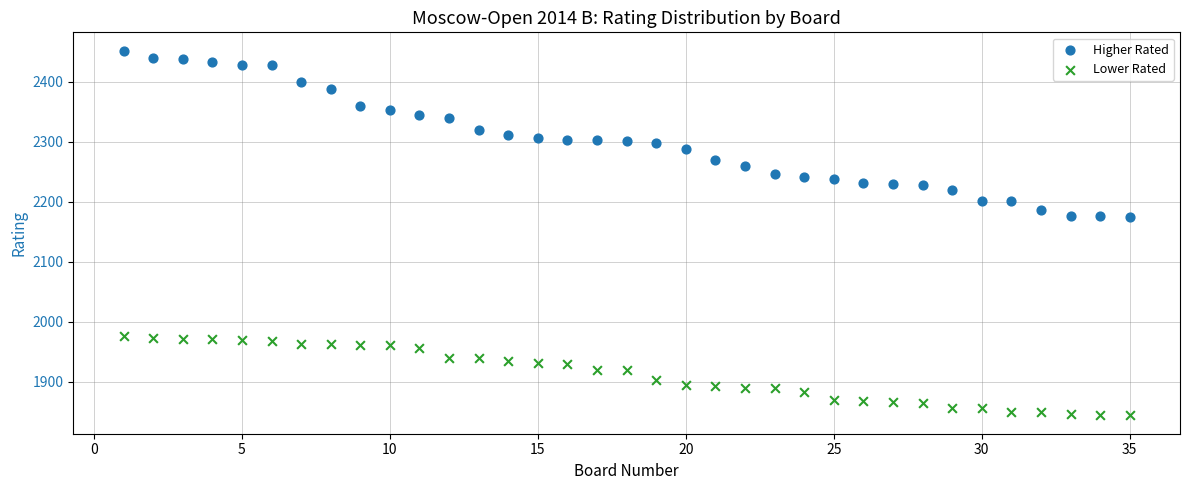

What is the X range (max minus min) for the scatter plot?

34